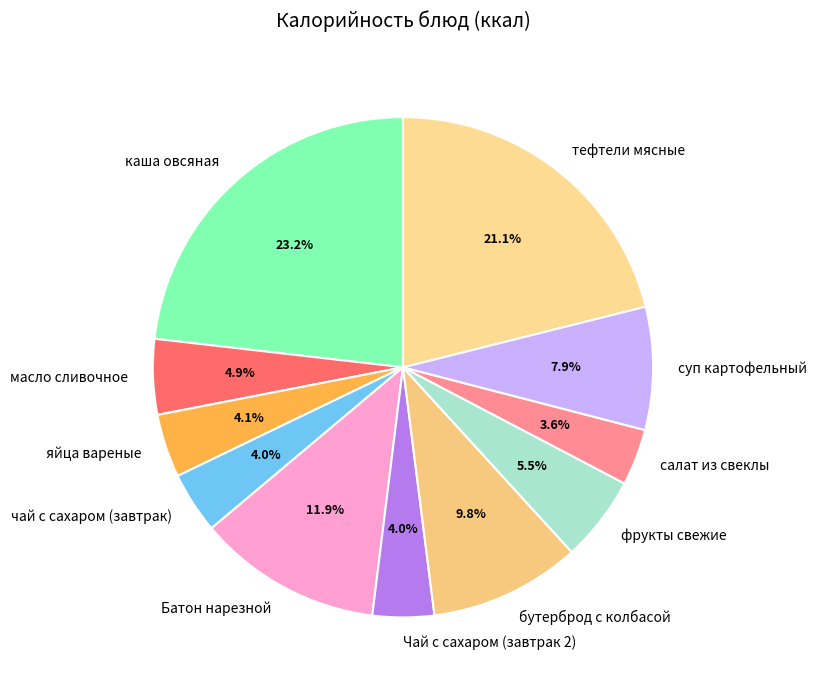

What is the largest slice in the pie chart?

каша овсяная